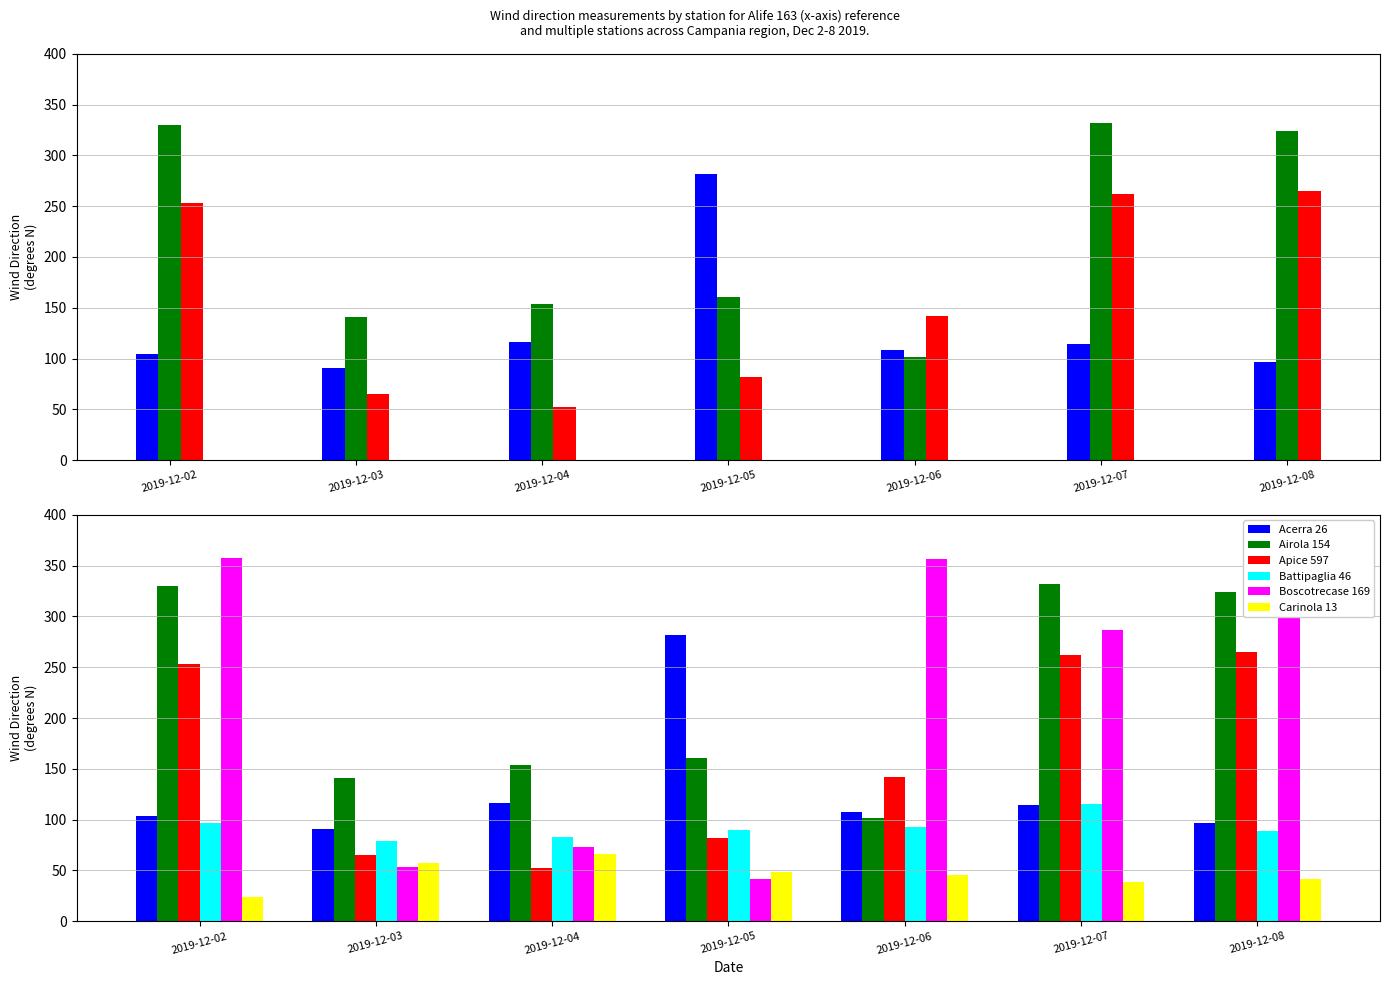

Which label corresponds to the largest value in the chart?

2019-12-02